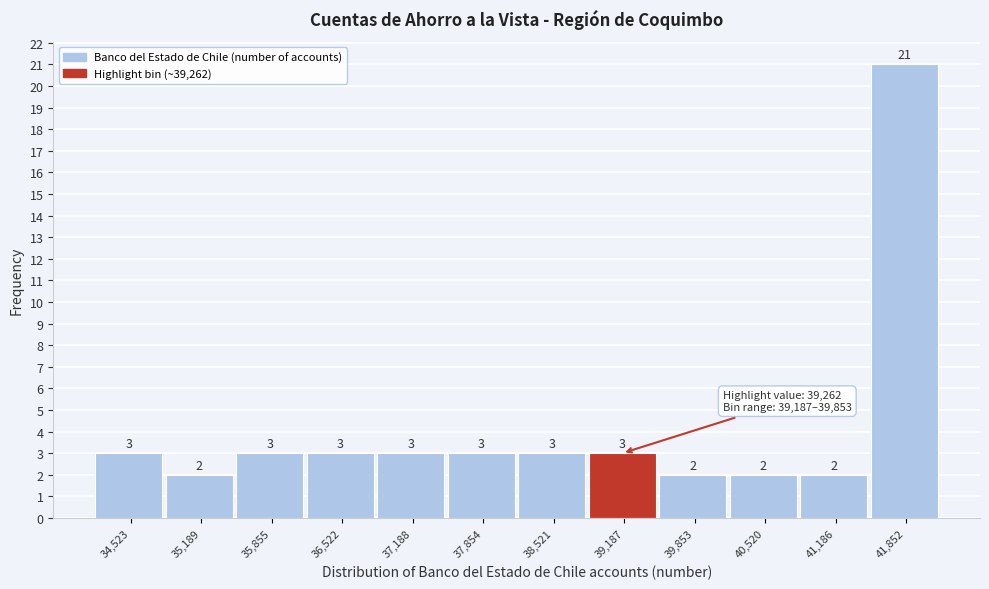

Reading left to right, list all the values displayed in this chart.

34,523=3	35,189=2	35,855=3	36,522=3	37,188=3	37,854=3	38,521=3	39,187=3	39,853=2	40,520=2	41,186=2	41,852=21